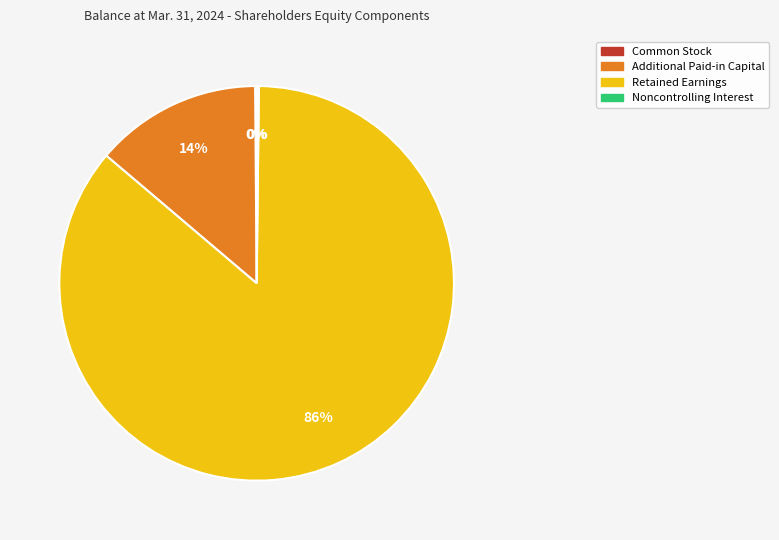

Does any single category account for the majority?

Yes